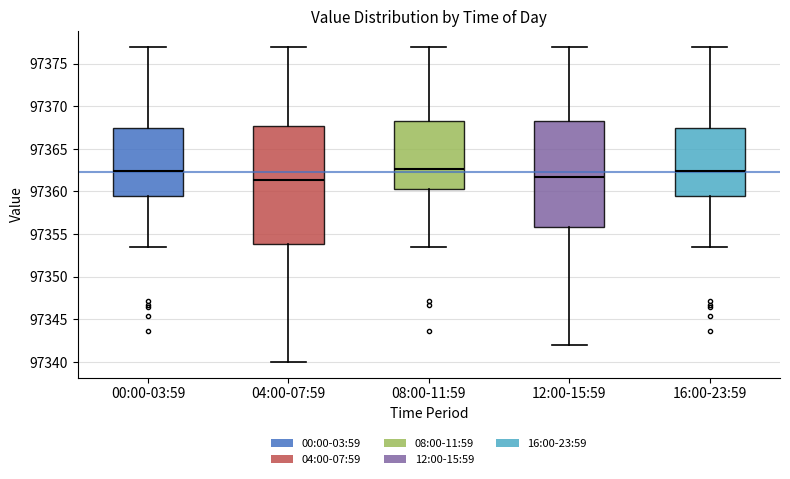

Reading left to right, transcribe this box plot: for each box, give where its median line is, the range the box spans, and where its two whiskers end, as read against the y-axis. The values are not printed on the chart, so give them approximately, as read against the axis.

00:00-03:59: median 97362.5, box 97359.5 to 97367.5, whiskers 97353.5 to 97377.0
04:00-07:59: median 97361.5, box 97354.0 to 97367.5, whiskers 97340.0 to 97377.0
08:00-11:59: median 97362.5, box 97360.5 to 97368.5, whiskers 97353.5 to 97377.0
12:00-15:59: median 97361.5, box 97356.0 to 97368.5, whiskers 97342.0 to 97377.0
16:00-23:59: median 97362.5, box 97359.5 to 97367.5, whiskers 97353.5 to 97377.0